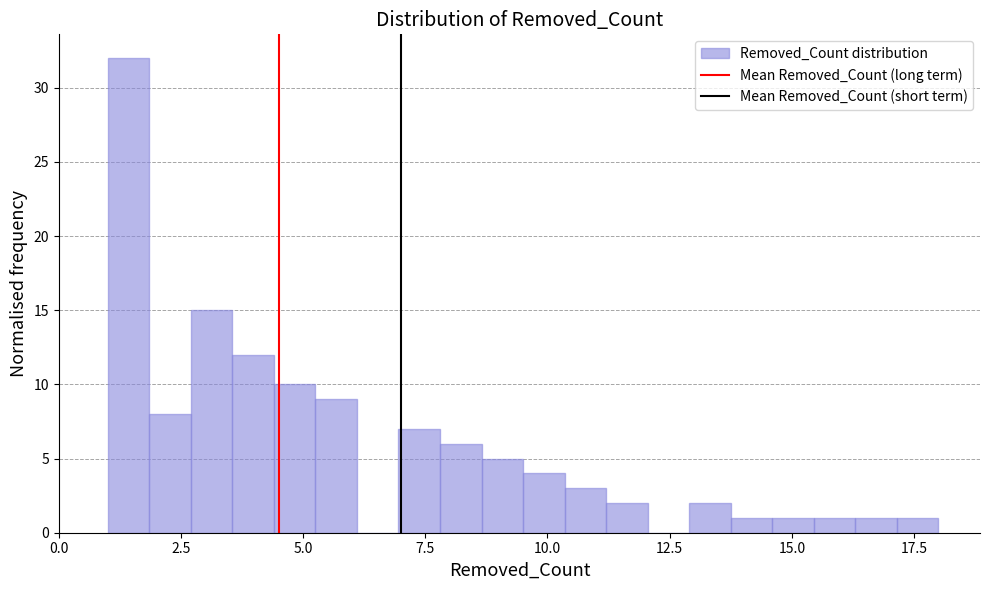

Read against the x-axis, roughly where is the centre of the tallest bar?

1.5